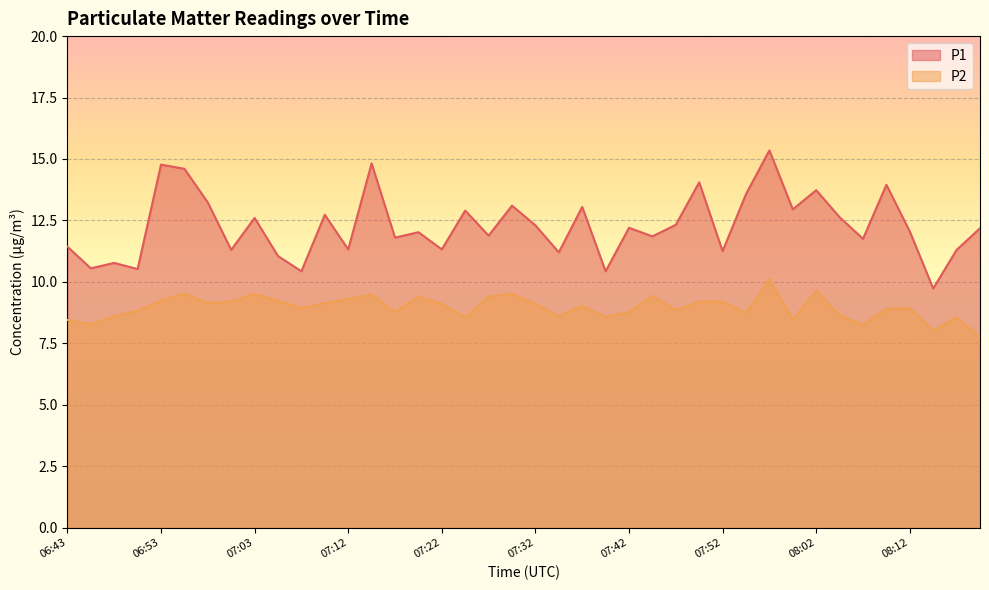

True or false: P1 and P2 intersect in this chart.

False